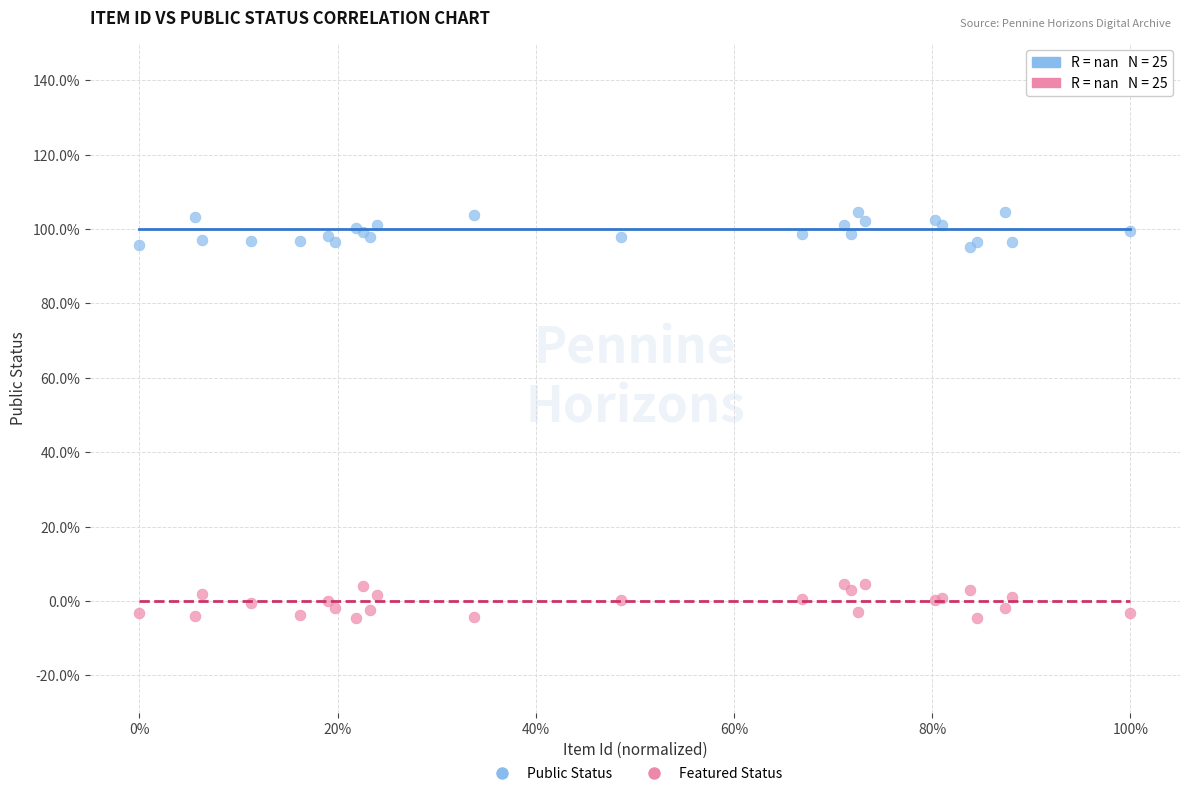

Which series reaches the maximum Y coordinate?

Public Status